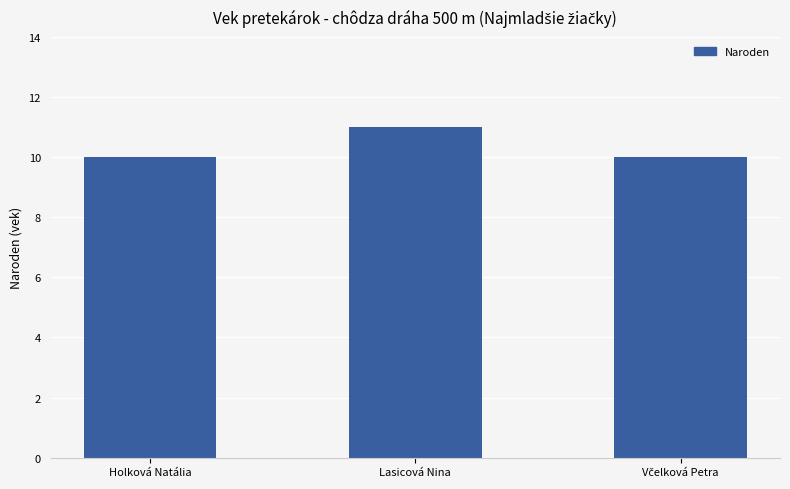

What is the value of the 3rd bar from the left?

10